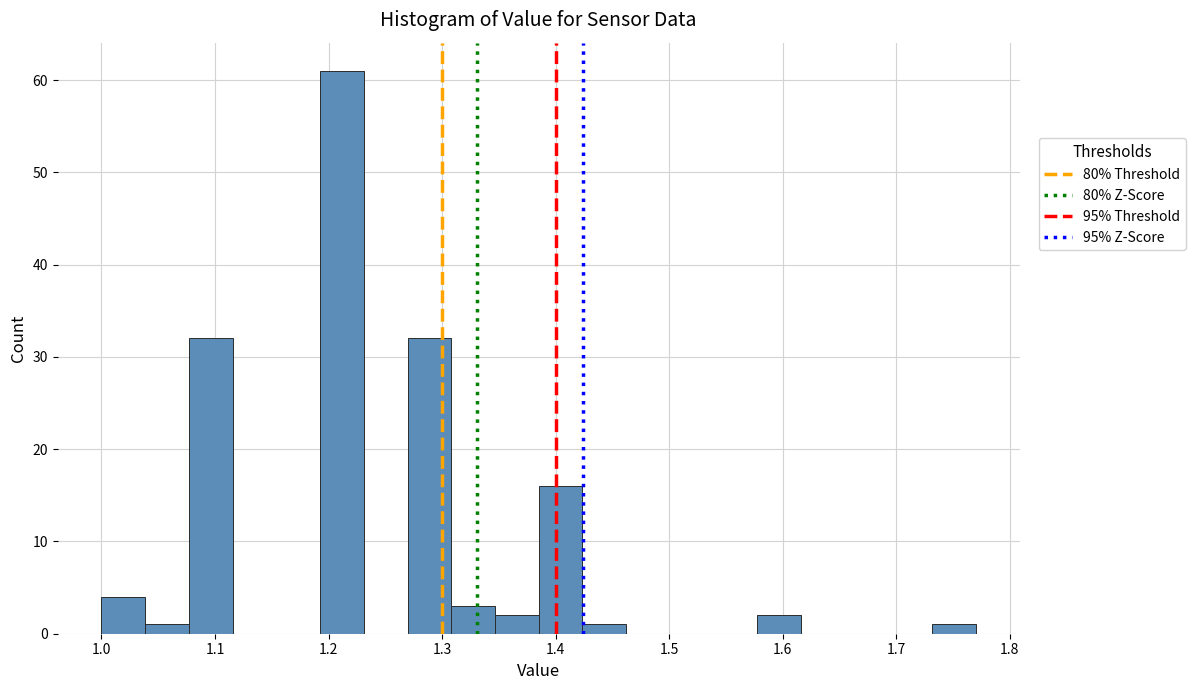

Around what value on the x-axis is the tallest bar? Give the approximate position of its centre, as read against the axis.

1.21